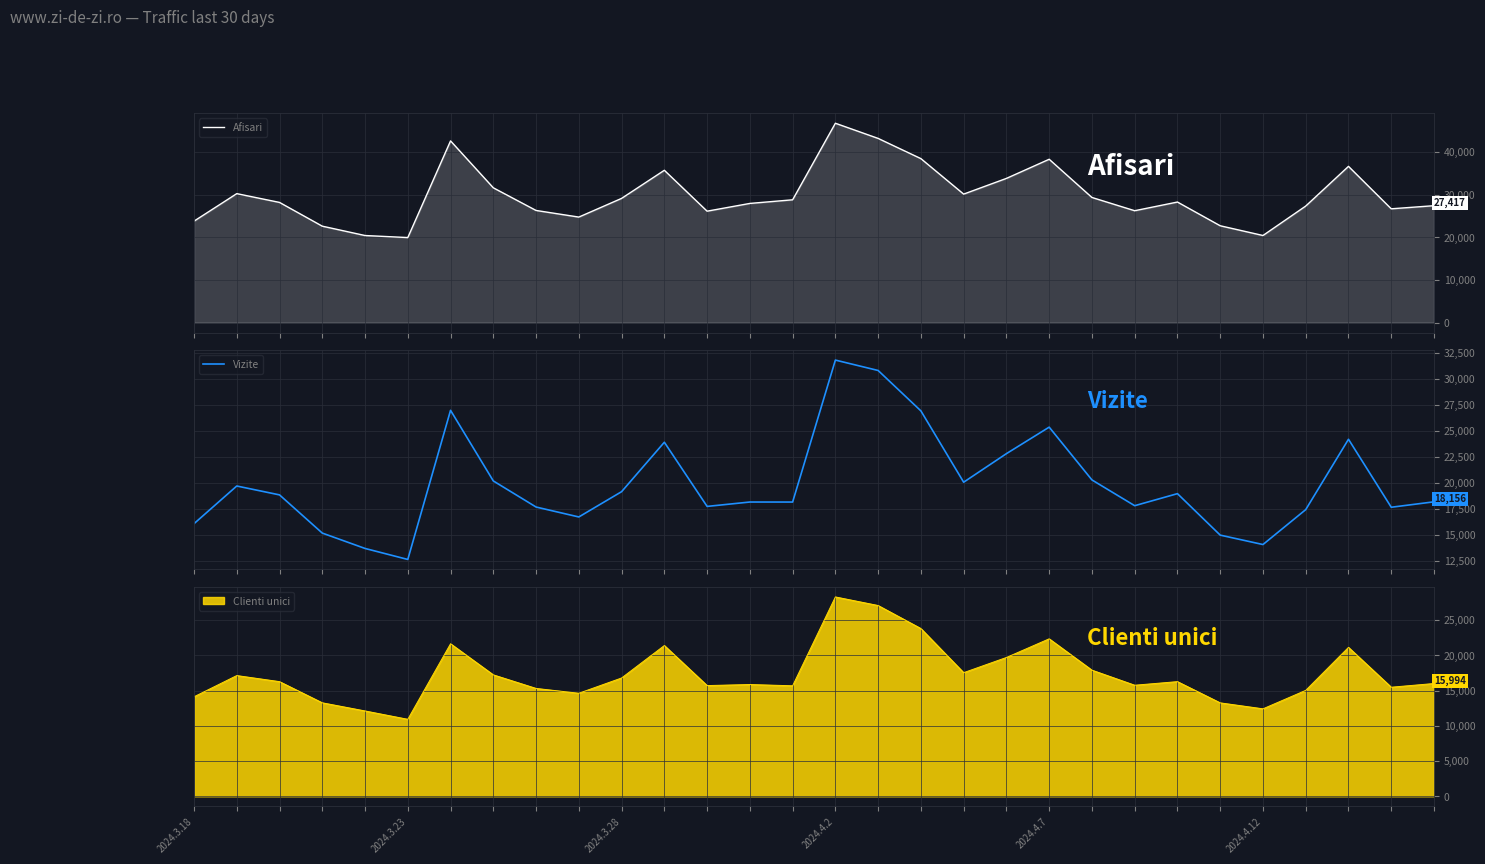

What is the maximum value for Vizite?

31782